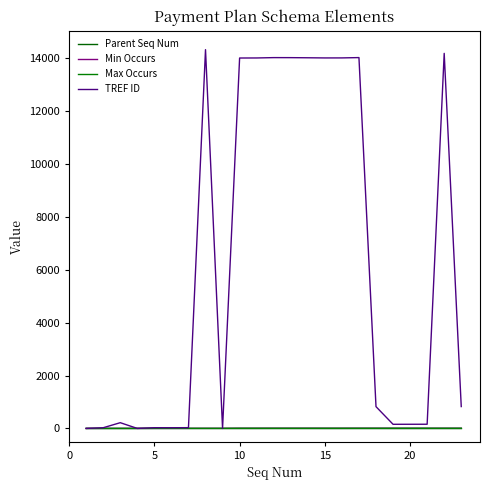

Is this an area chart (filled region under the line)?

No